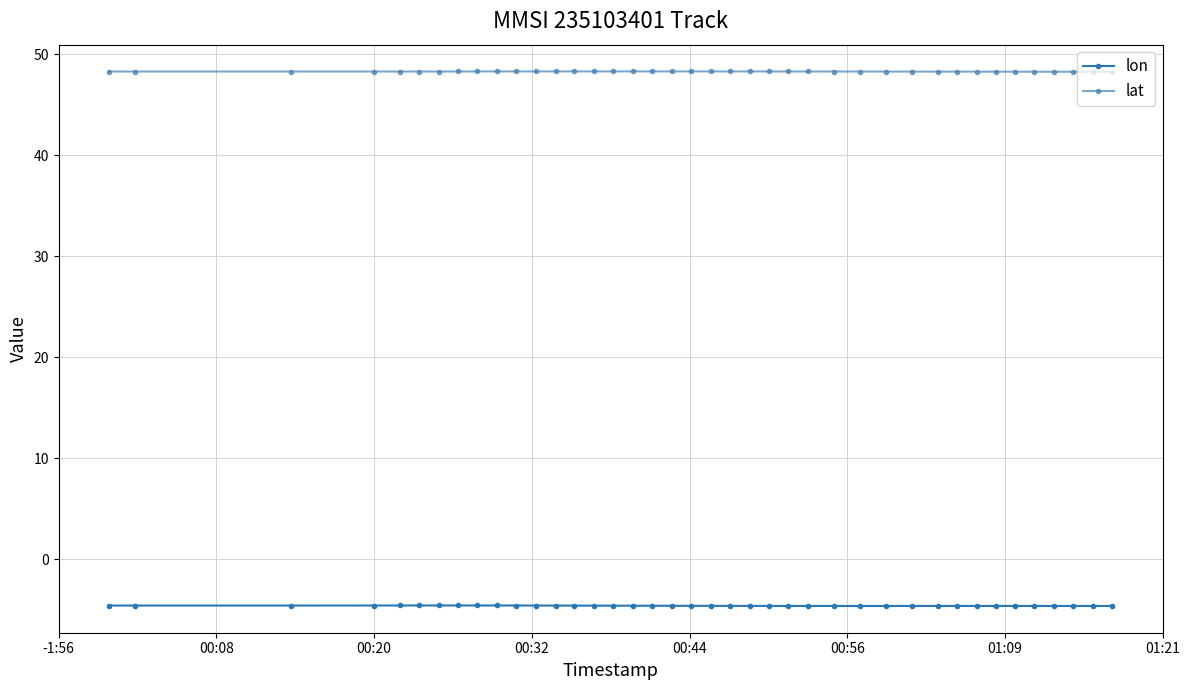

Rank the series by their average value, from highest to lowest.

lat, lon